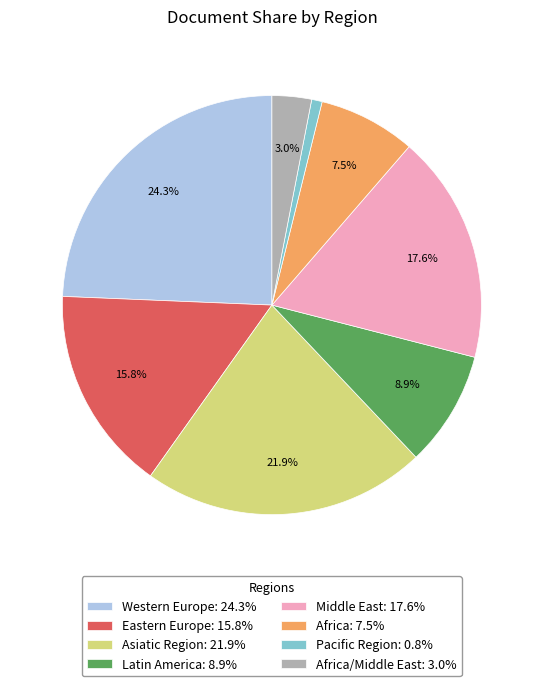

Does any single category account for the majority?

No